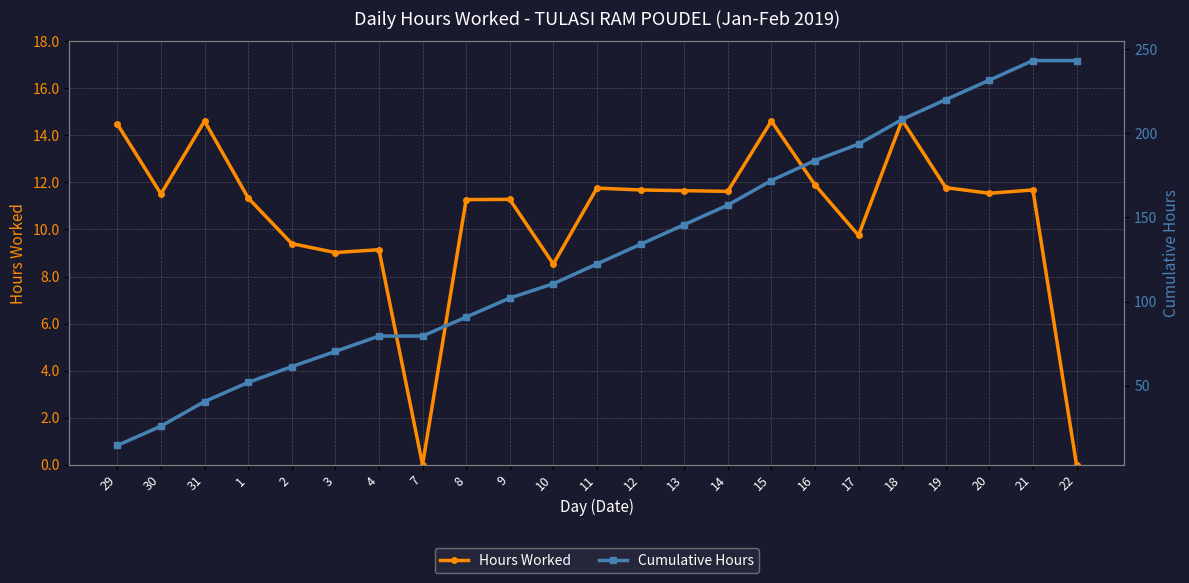

At how many categories does at least one series exceed 7?

23